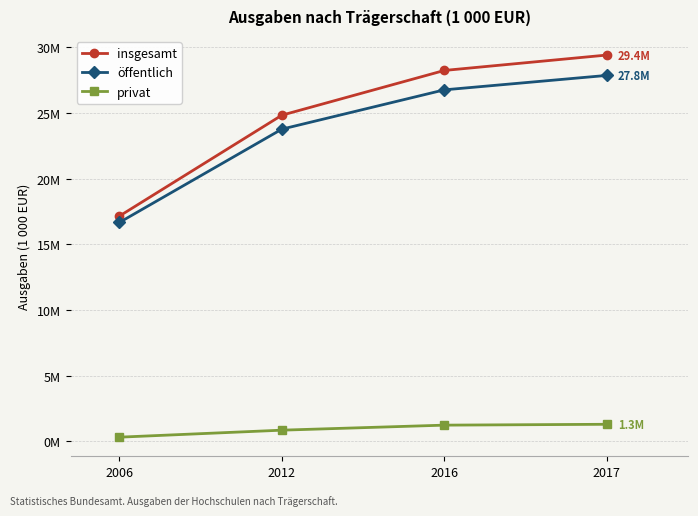

Is this an area chart (filled region under the line)?

No